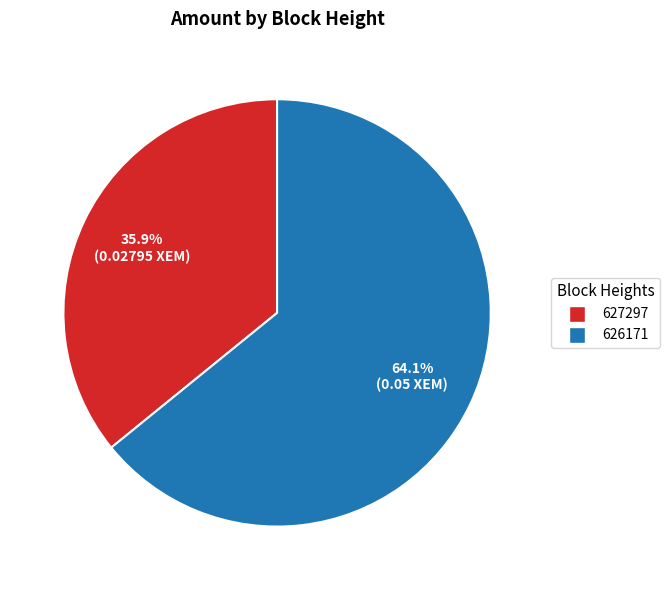

Rank the categories by value from lowest to highest.

627297, 626171